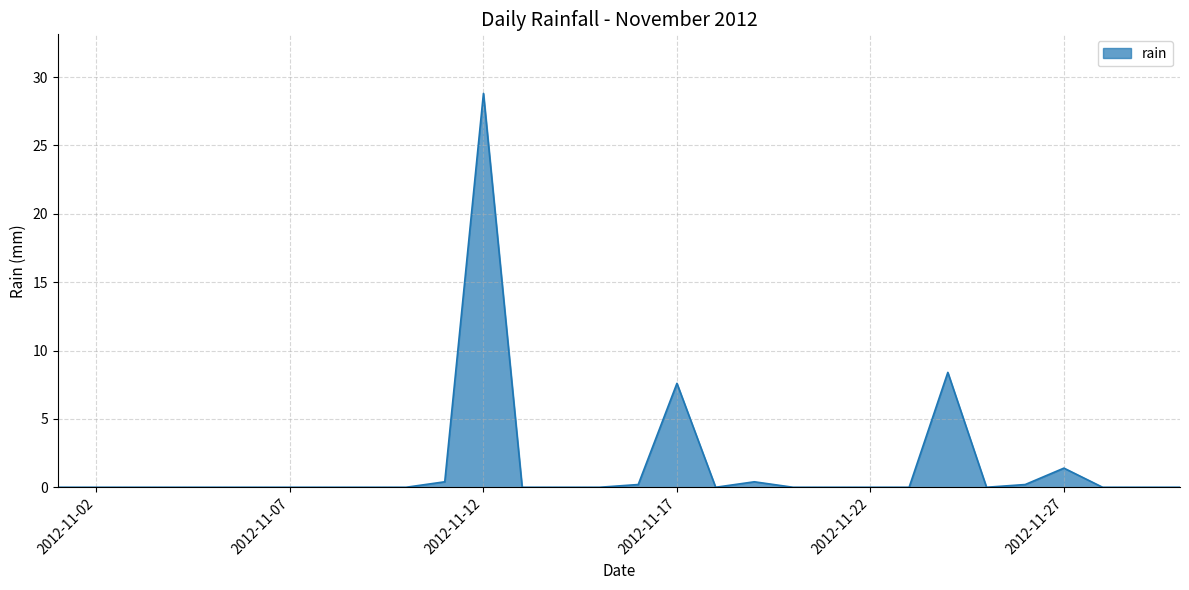

What is the maximum value shown in the chart?

28.8